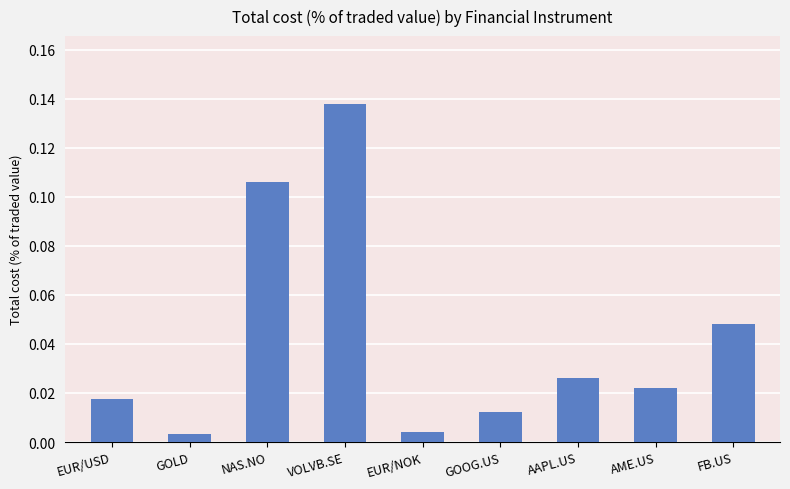

Does the chart contain stacked bars?

No